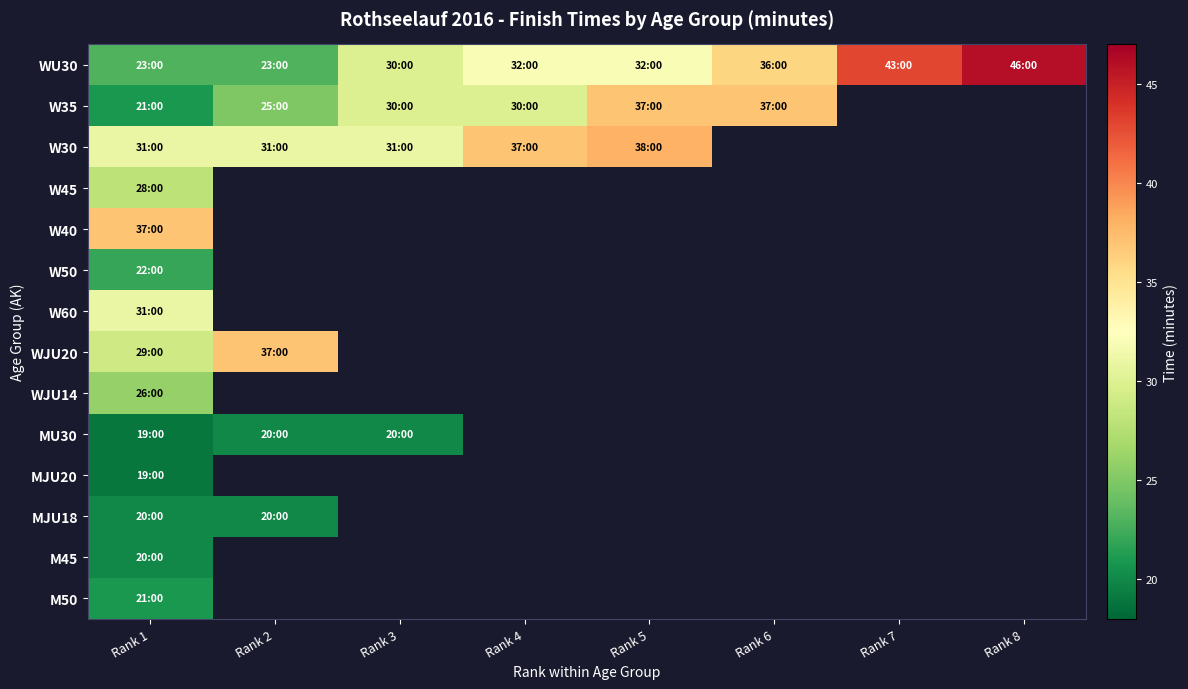

Which series has the largest range (max minus min)?

WU30